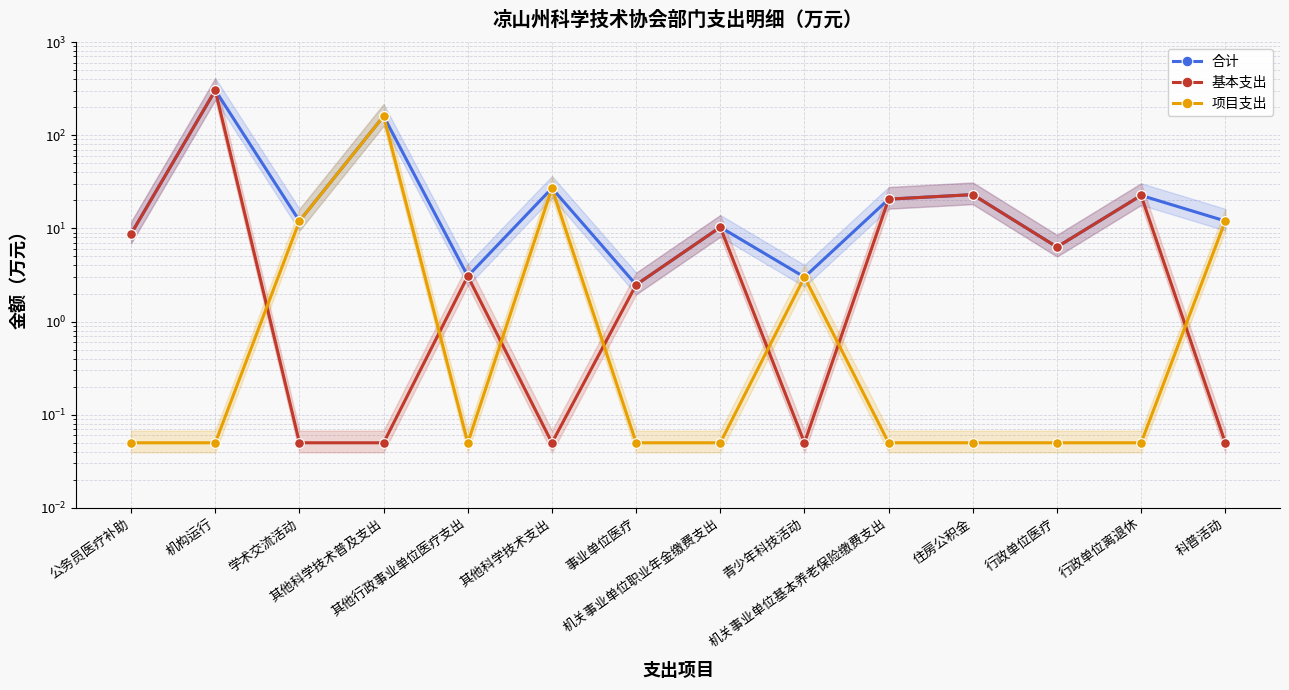

Which category has the lowest value in the 合计 series?

事业单位医疗